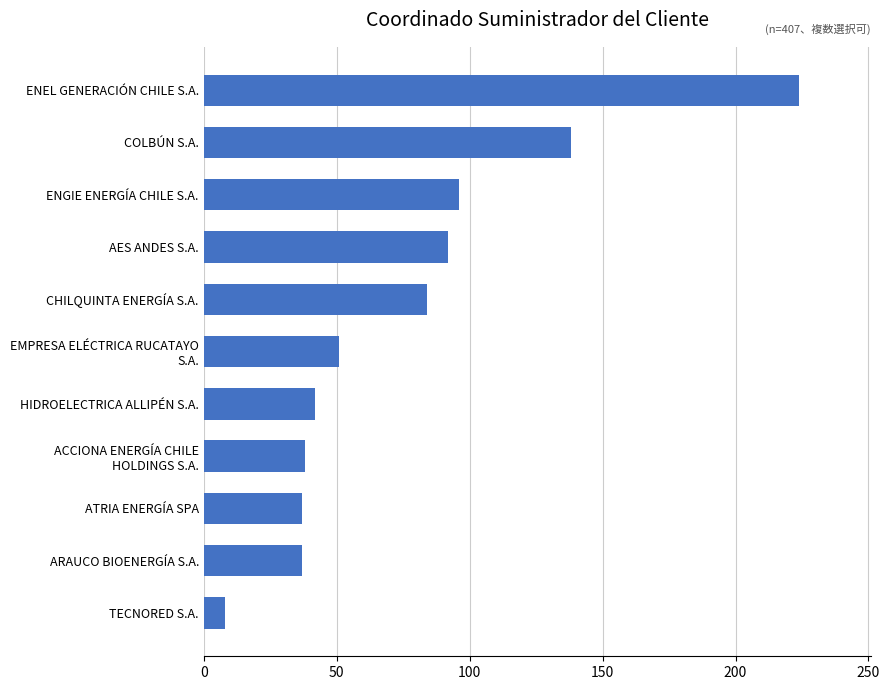

Does the chart contain stacked bars?

No